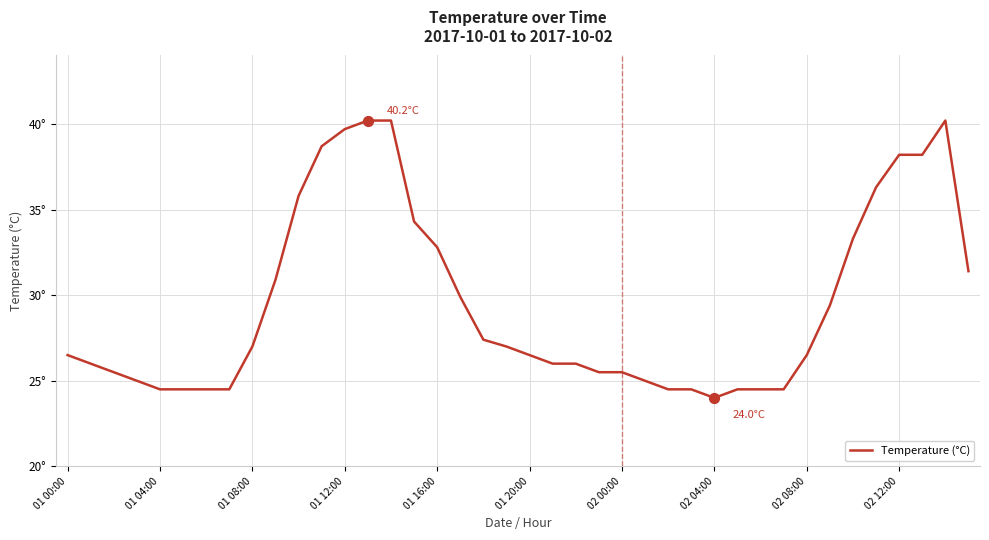

Does the chart have visible grid lines?

Yes